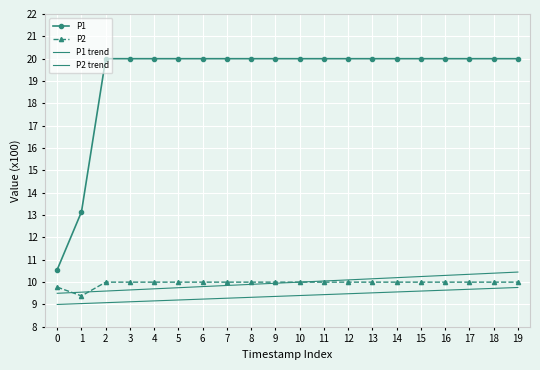

Rank the categories by P2 value from lowest to highest.

1, 0, 2, 3, 4, 5, 6, 7, 8, 9, 10, 11, 12, 13, 14, 15, 16, 17, 18, 19